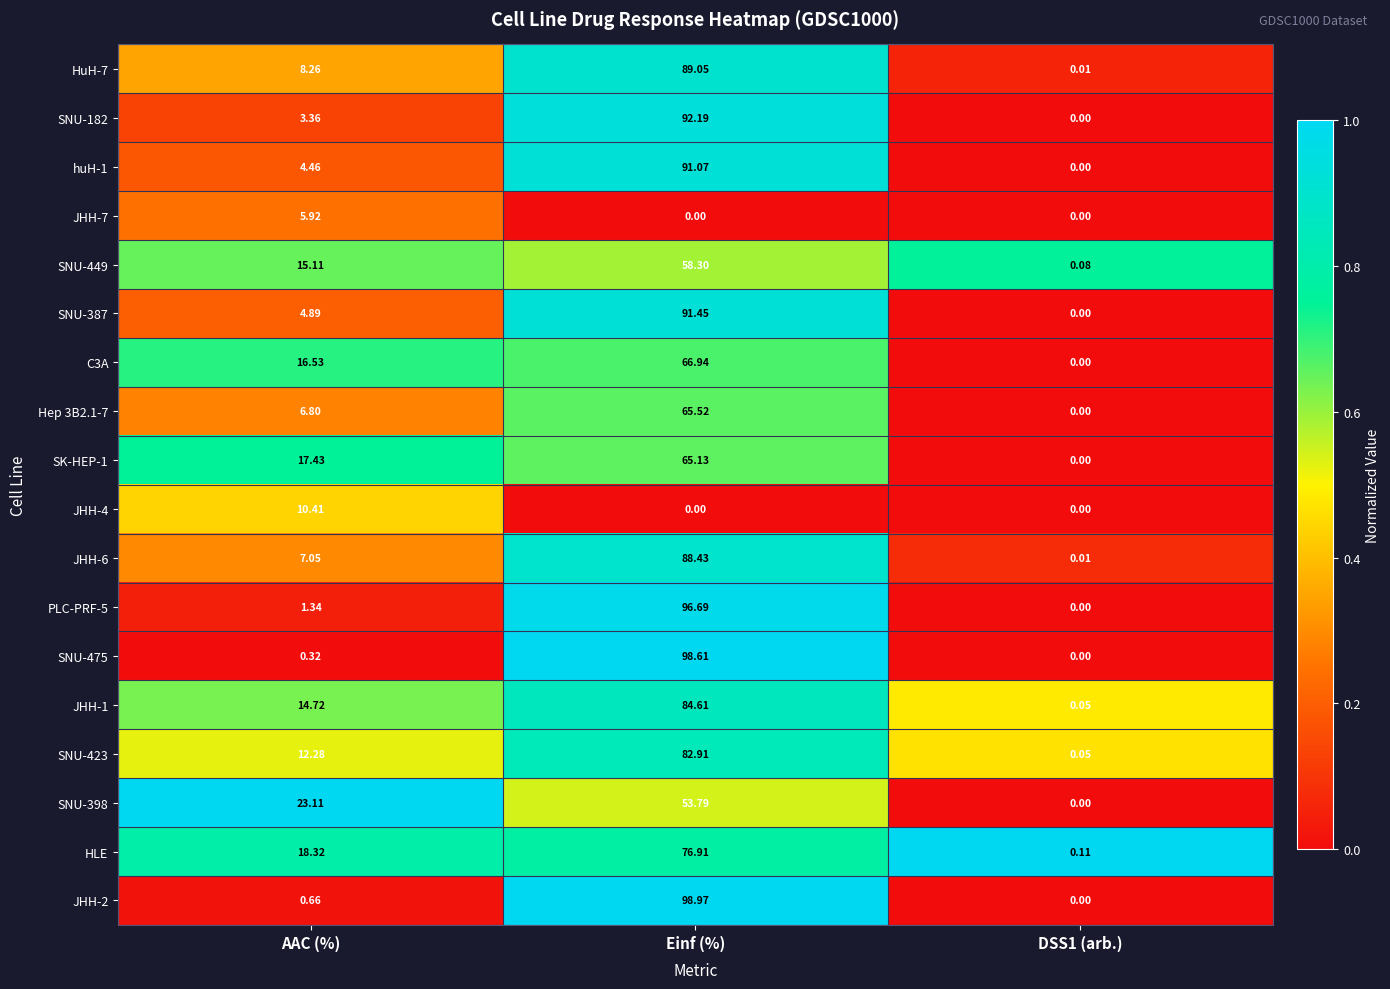

Count the number of data series in this chart.

18